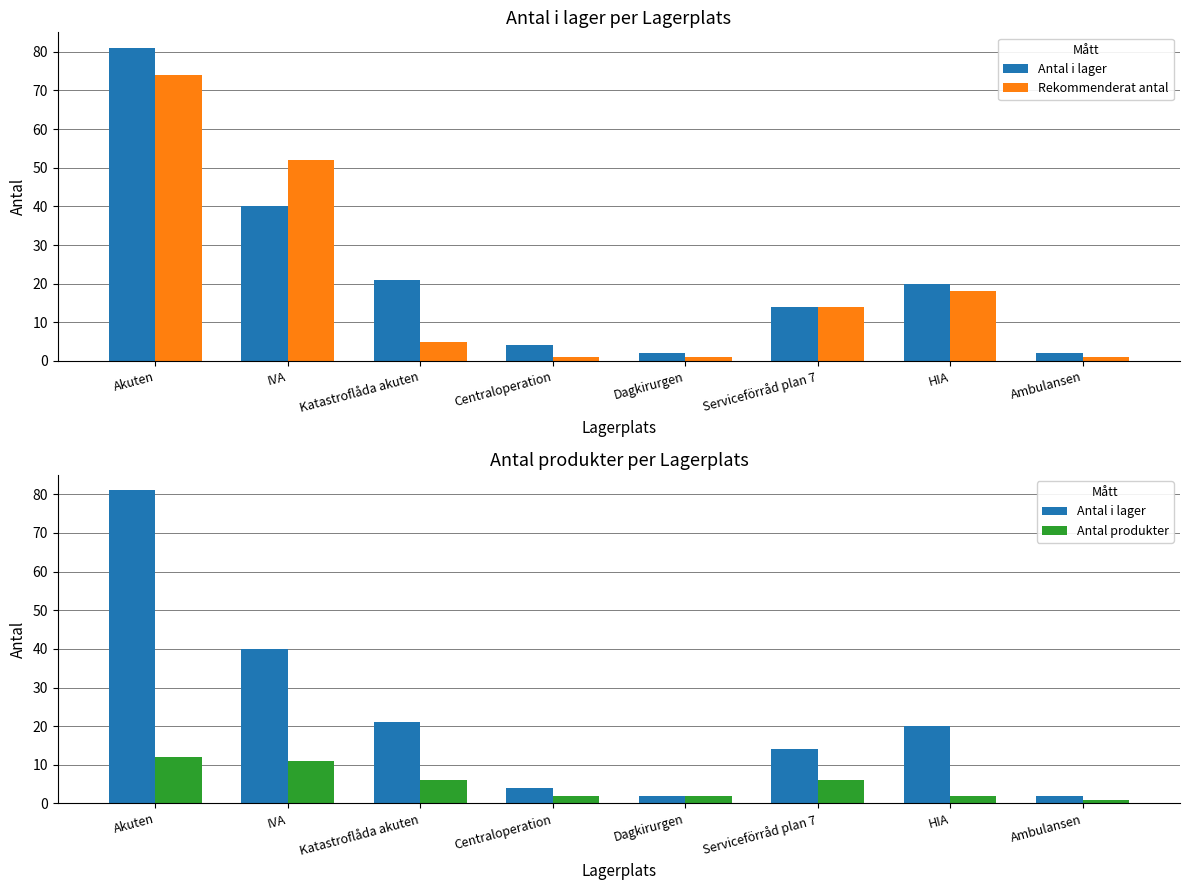

What is the greatest value displayed?

81